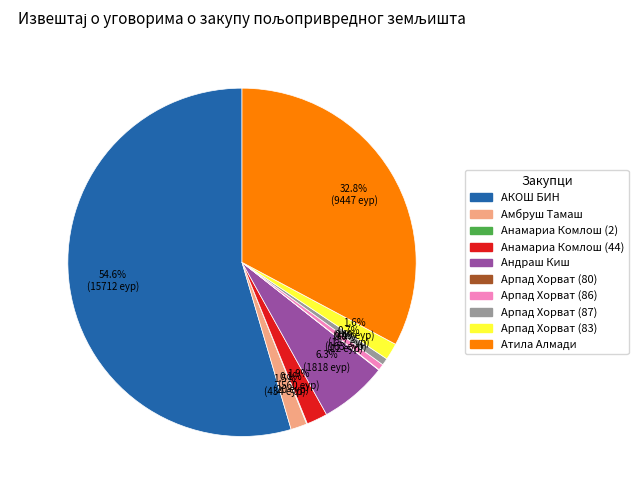

Between Атила Алмади and АКОШ БИН, which is larger?

АКОШ БИН